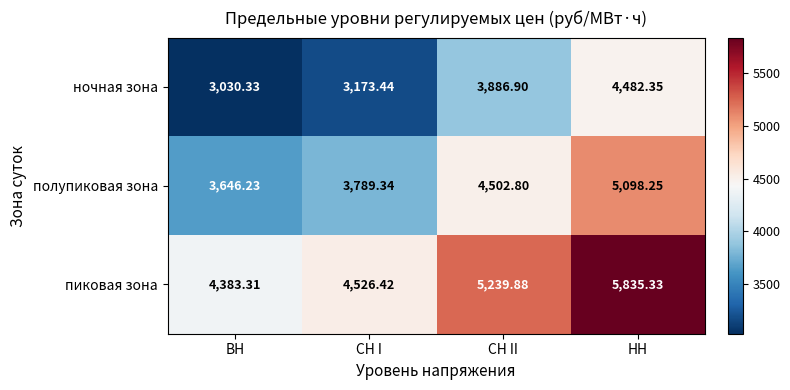

At which category does the chart reach its minimum across all series?

ВН